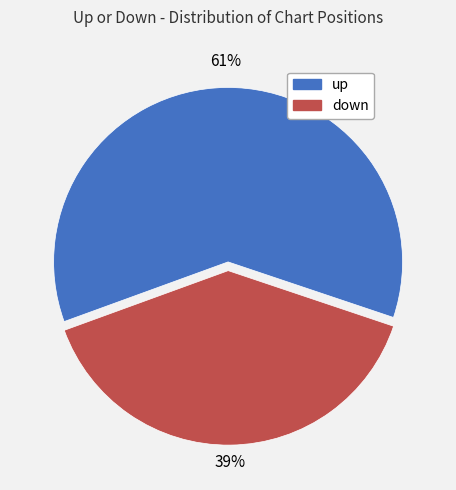

True or false: down accounts for 39% of the total.

True